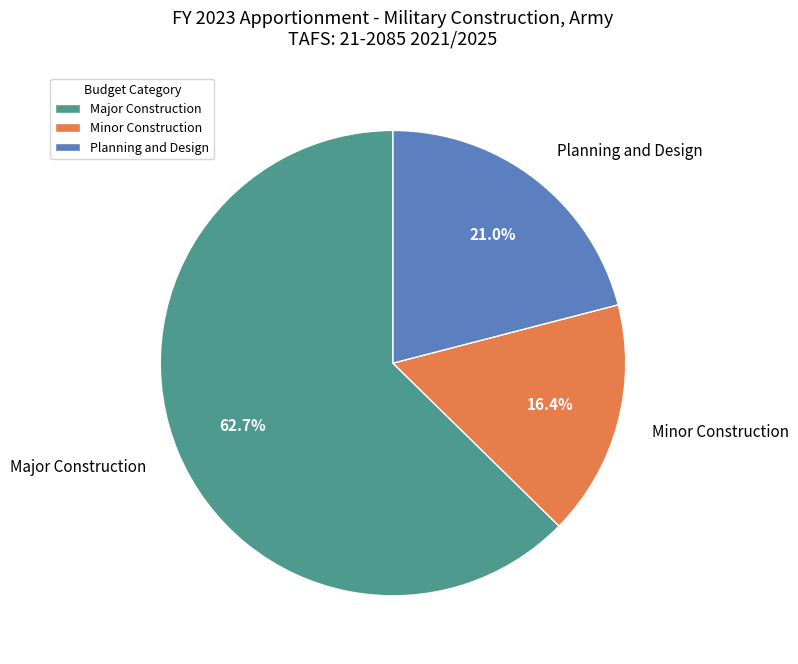

Is it true that Major Construction is 73% of the pie?

False